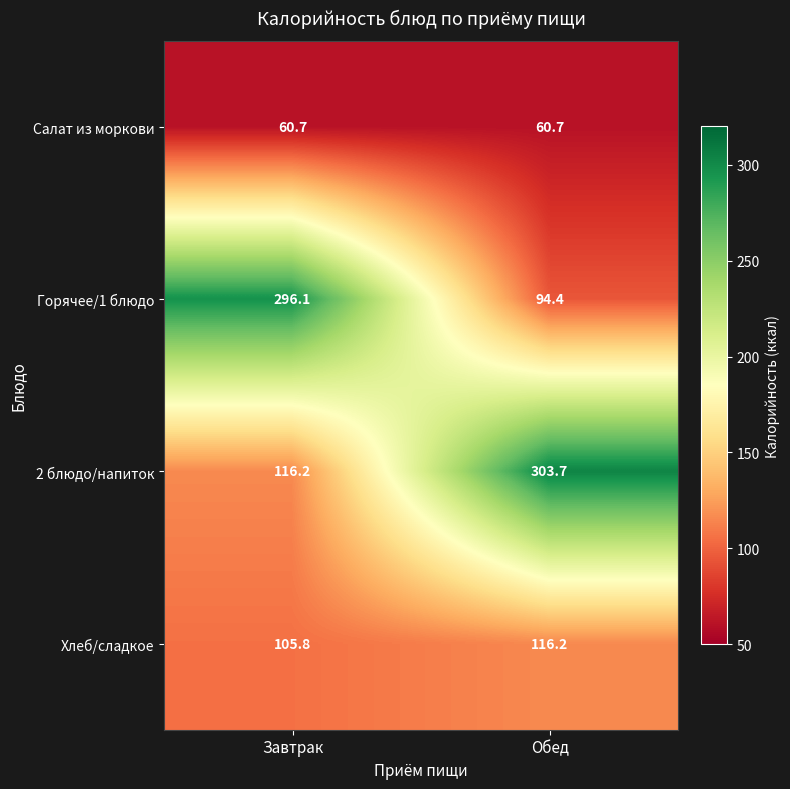

Rank the series at Завтрак from lowest to highest value.

Салат из моркови, Хлеб/сладкое, 2 блюдо/напиток, Горячее/1 блюдо